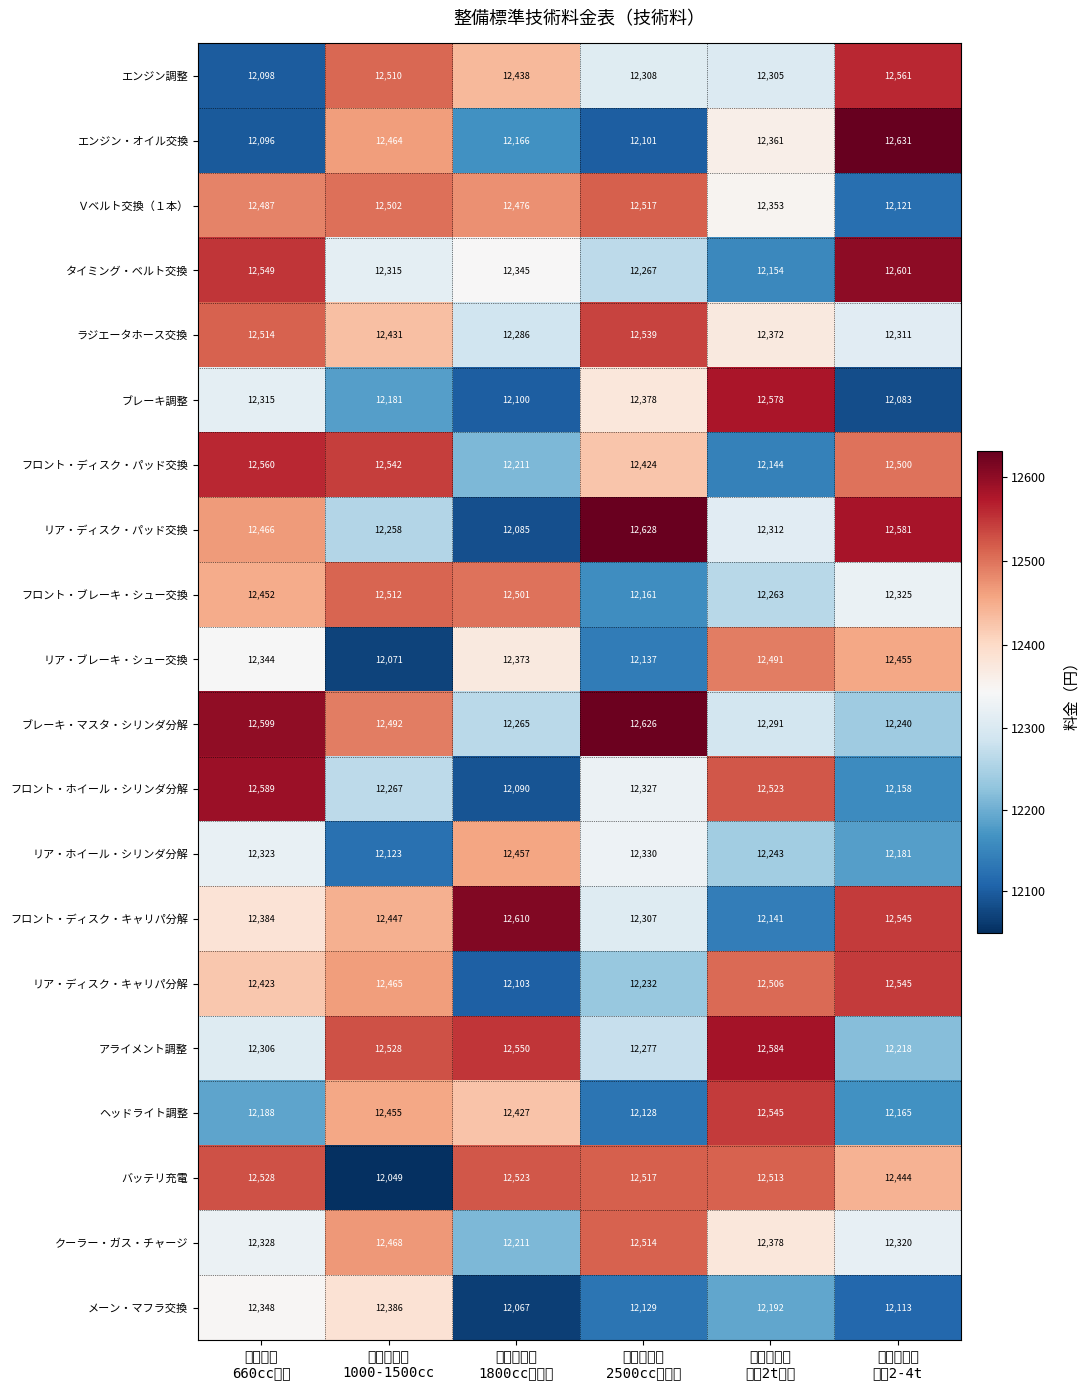

What is the maximum value shown in the chart?

12631